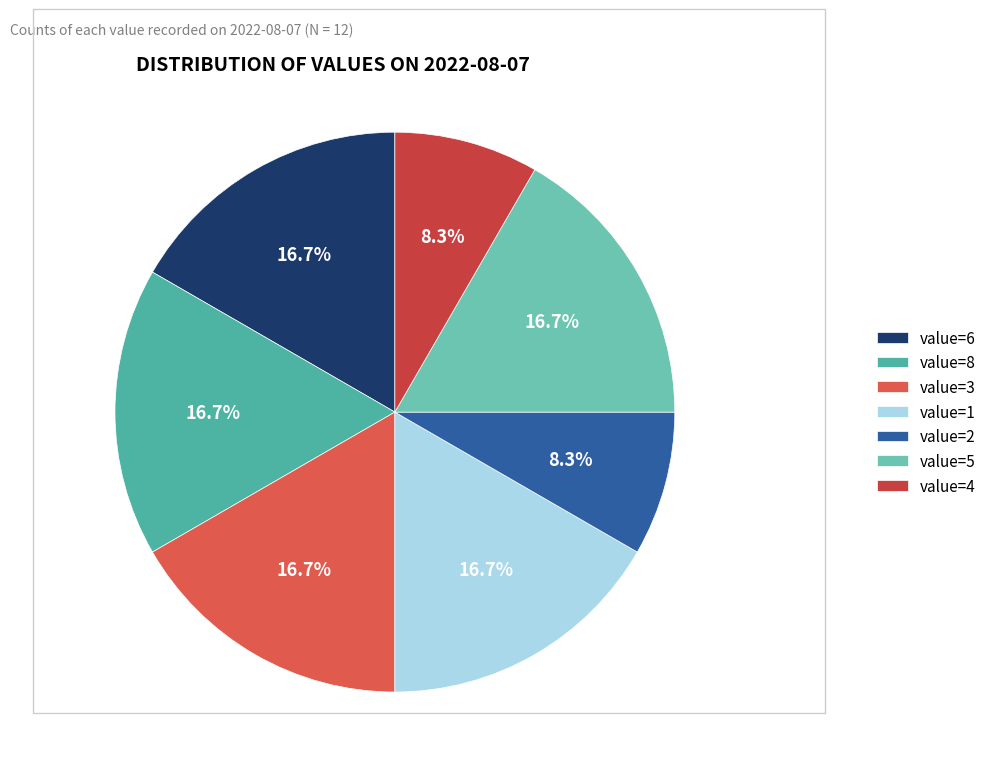

Which category has the smallest portion of the pie?

value=2